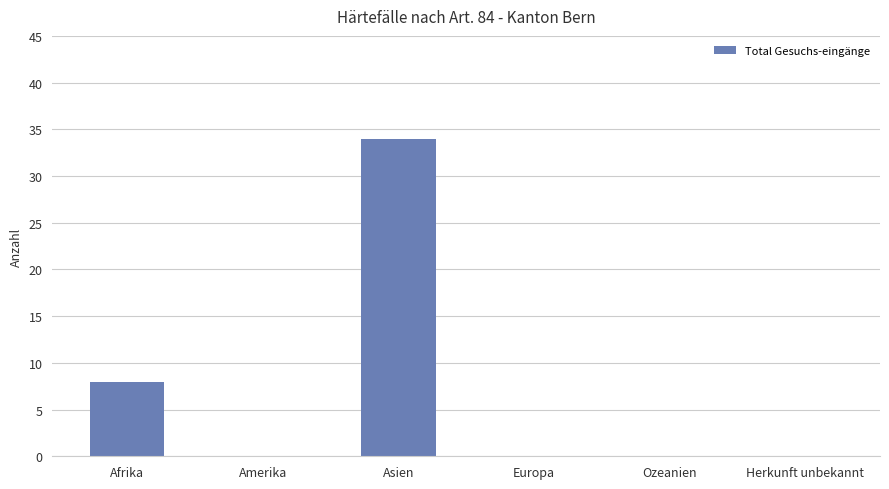

Reading right to left, extract all data points from this chart.

0	0	0	34	0	8